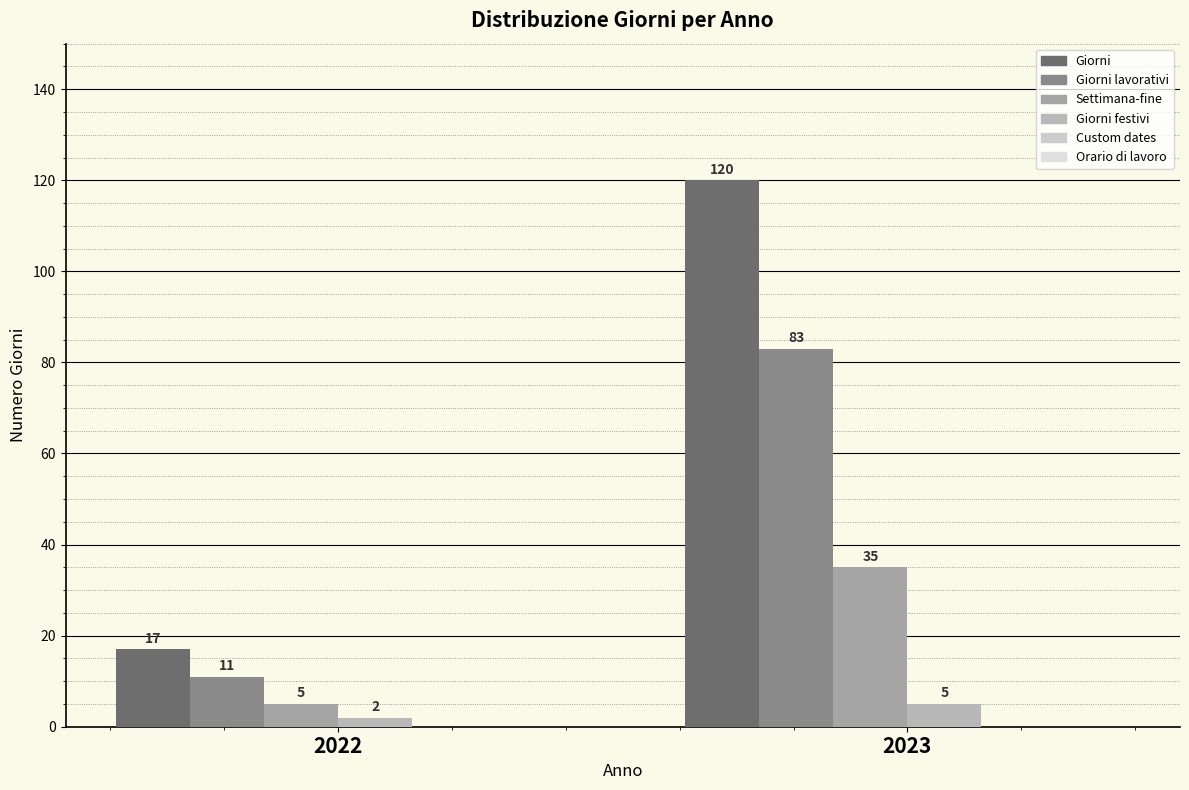

The value of Giorni at 2023 is 120. True or false?

True